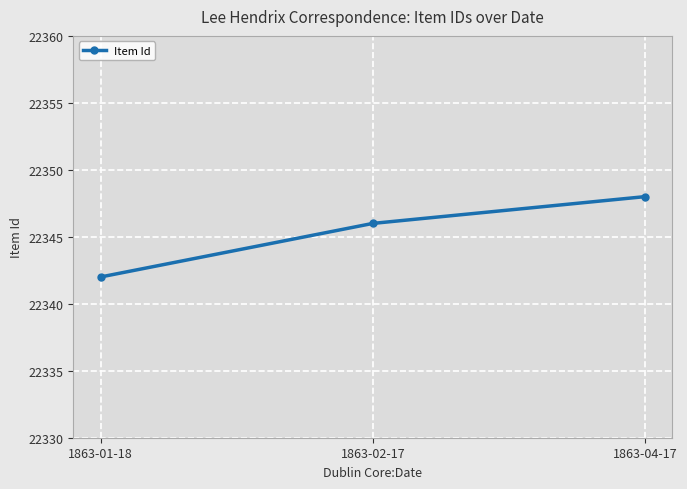

What is the approximate value at 1863-04-17?

22348